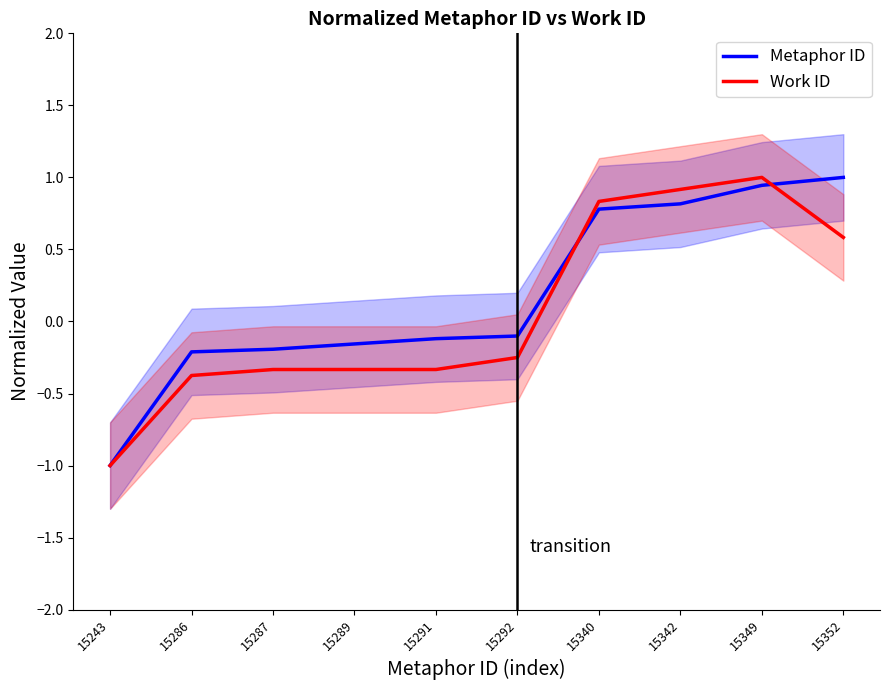

How many times do Metaphor ID and Work ID cross each other?

2